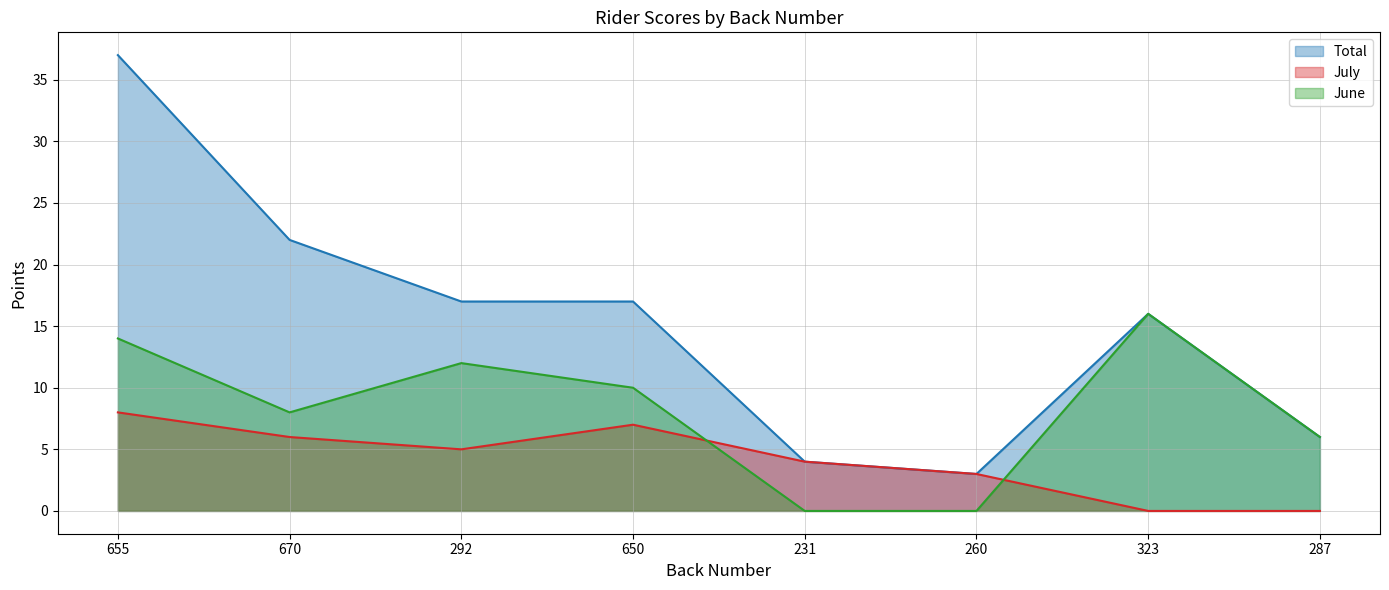

What is the label of the 8th point from the right?

655